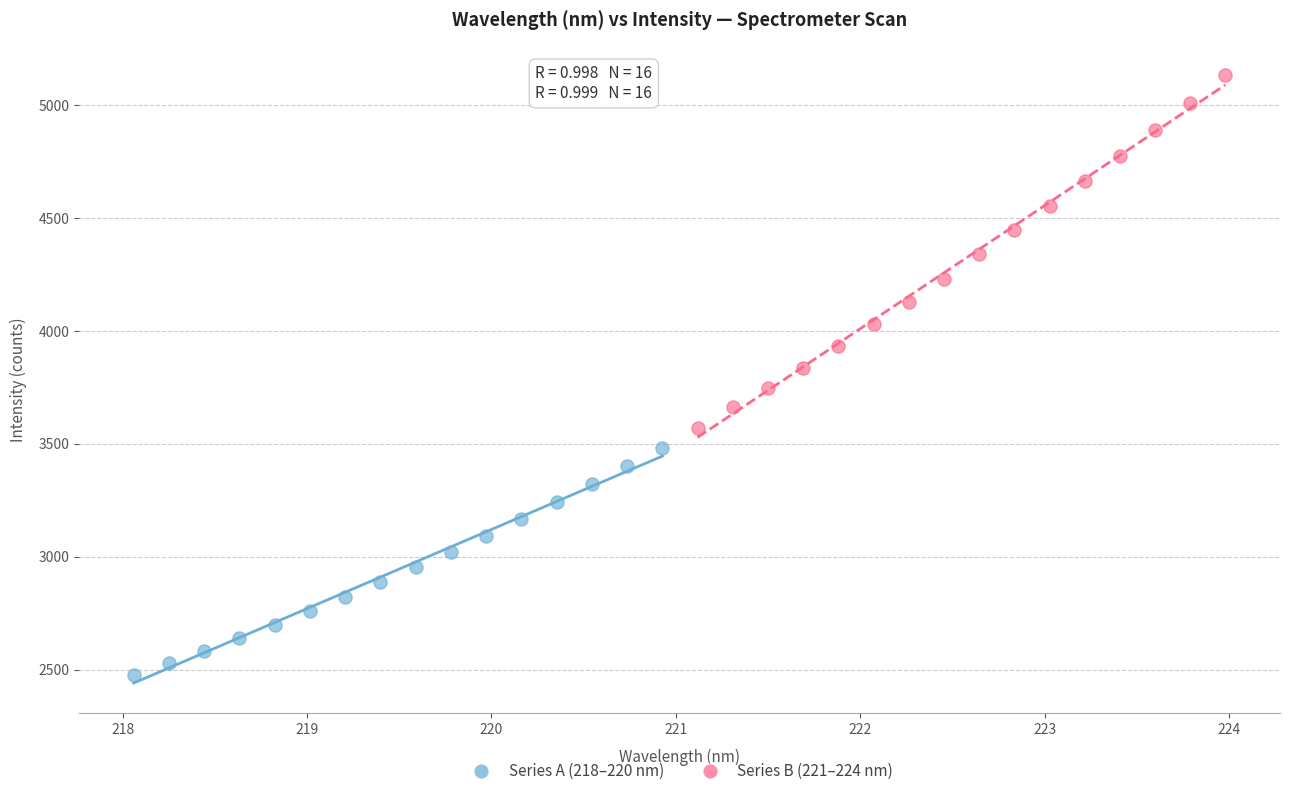

Which series has the largest Y range (max minus min)?

Series B (221–224 nm)